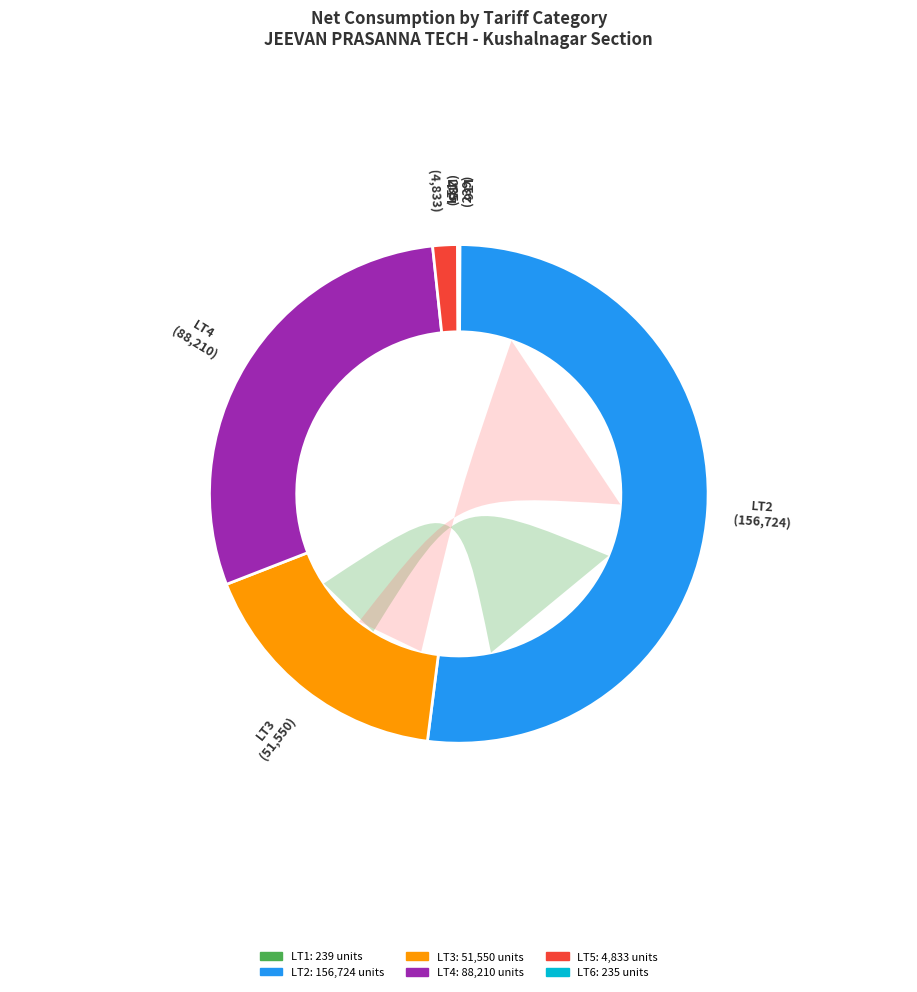

To the nearest percent, what portion does LT3 represent?

17%